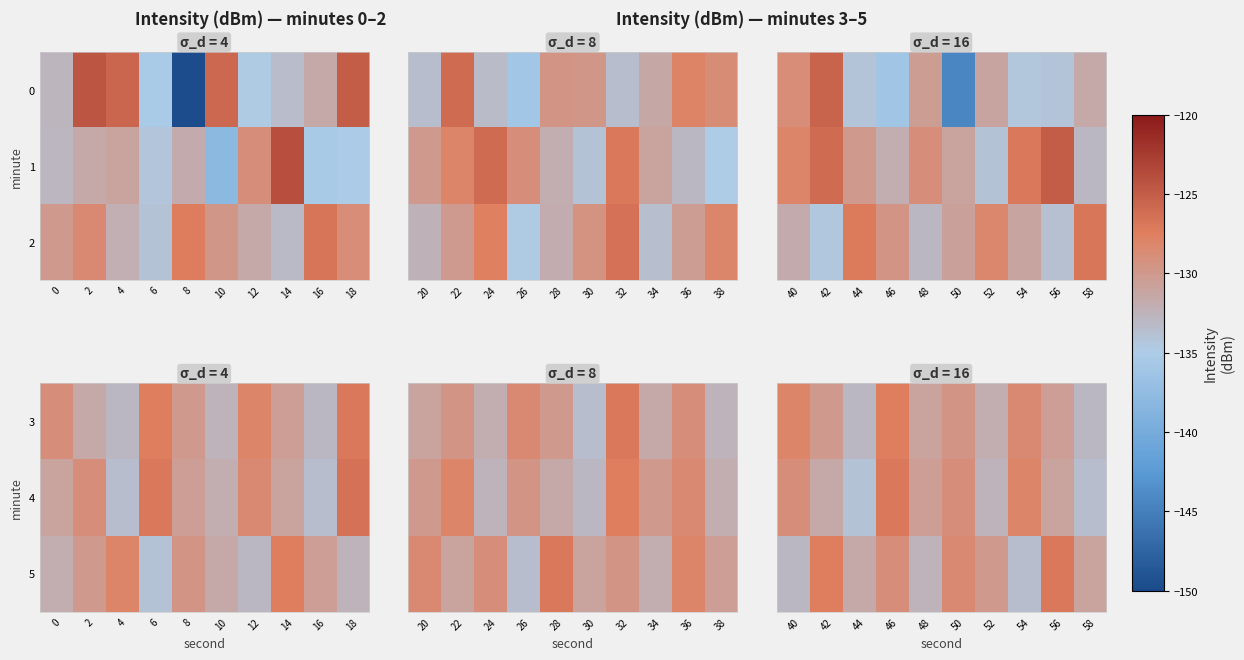

Is it true that 4 equals -178.4 at 44?

False